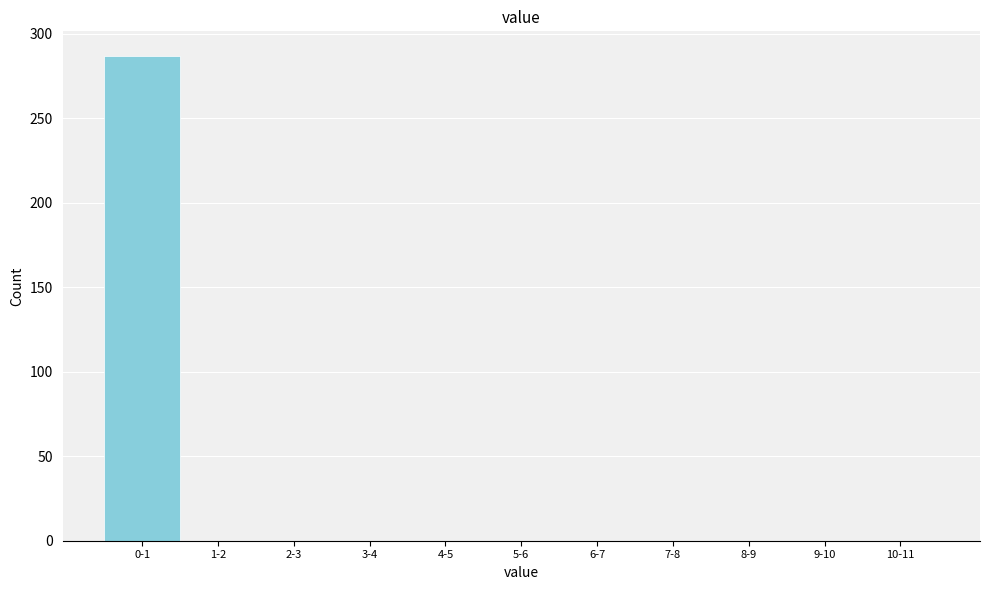

Reading right to left, extract all data points from this chart.

10-11=0	9-10=0	8-9=0	7-8=0	6-7=0	5-6=0	4-5=0	3-4=0	2-3=0	1-2=0	0-1=287